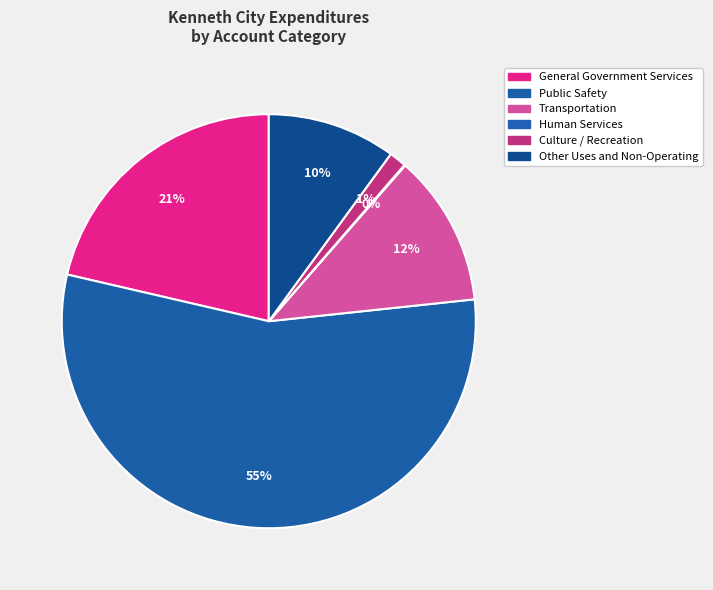

Do Public Safety and Transportation together represent more than half of the pie?

Yes